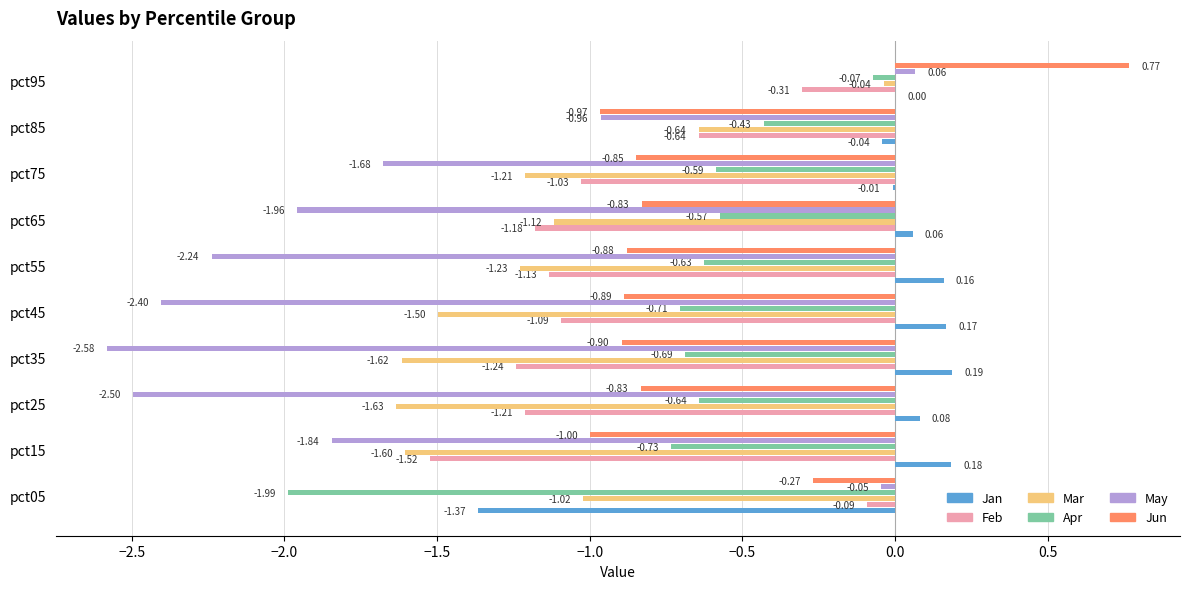

Is the value of Jan at pct85 greater than the value of Mar at pct85?

Yes